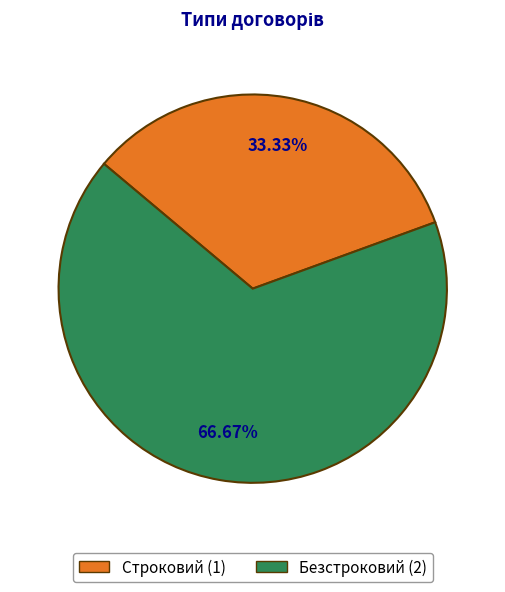

How many segments does this pie chart have?

2